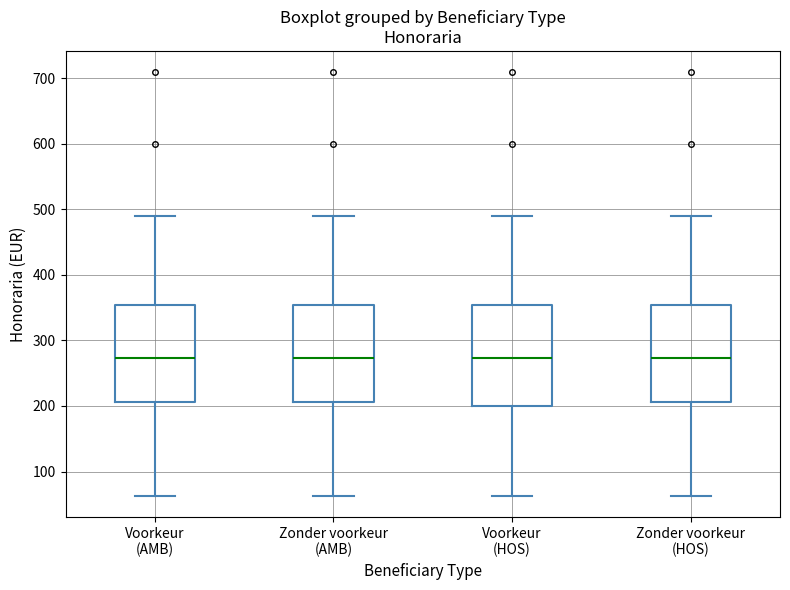

Where is the upper edge of the box for Zonder voorkeur (HOS) on the y-axis? The values are not printed on the chart, so give them approximately, as read against the axis.

350